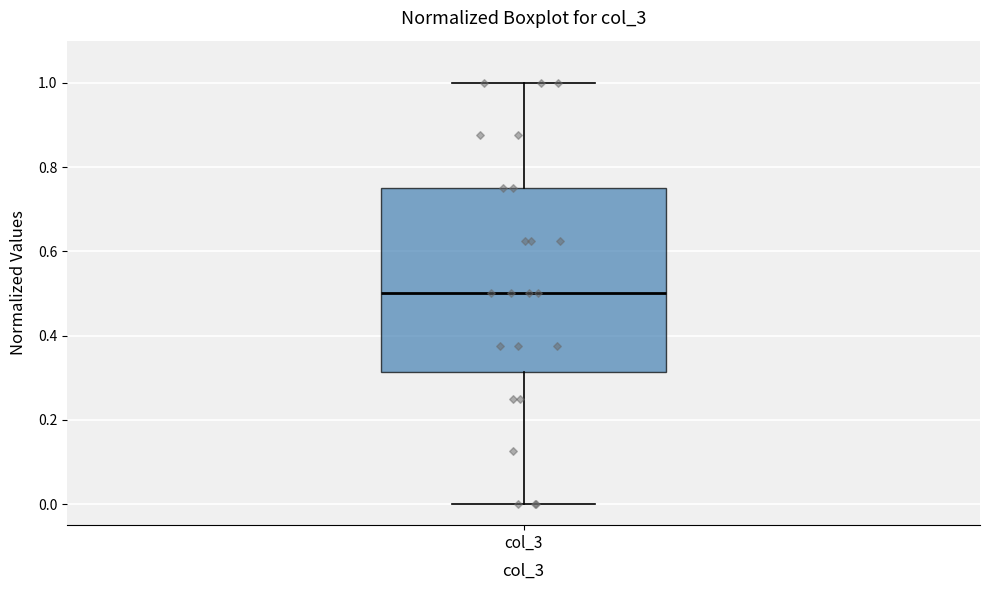

Where does the median line of the box for col_3 sit on the y-axis? The values are not printed on the chart, so give them approximately, as read against the axis.

0.50